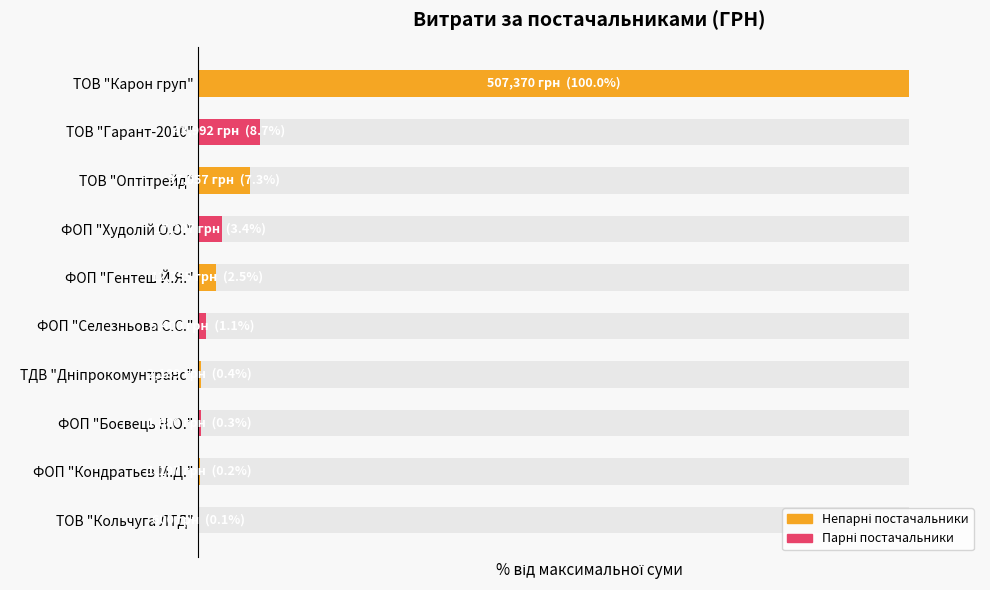

The value at ФОП "Худолій О.О." is 3.4. True or false?

True